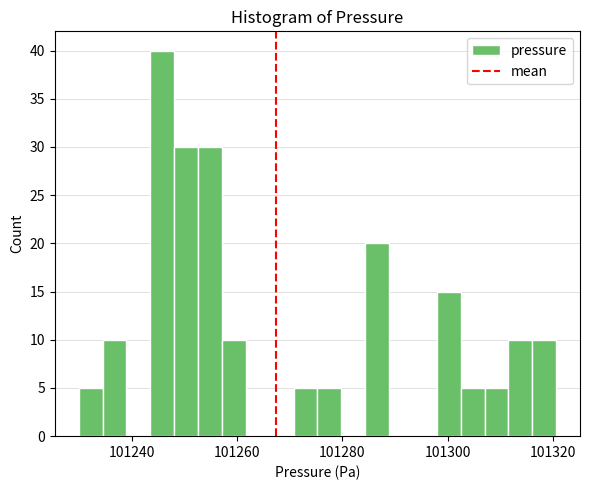

Read against the x-axis, roughly where is the centre of the tallest bar?

101246